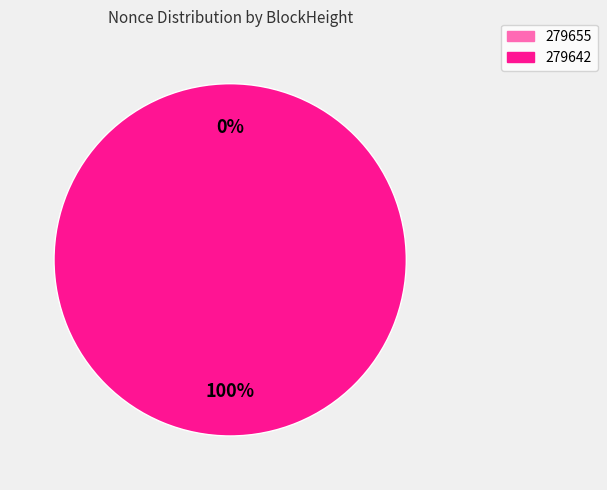

To the nearest percent, what percentage of the pie is 279642?

100%